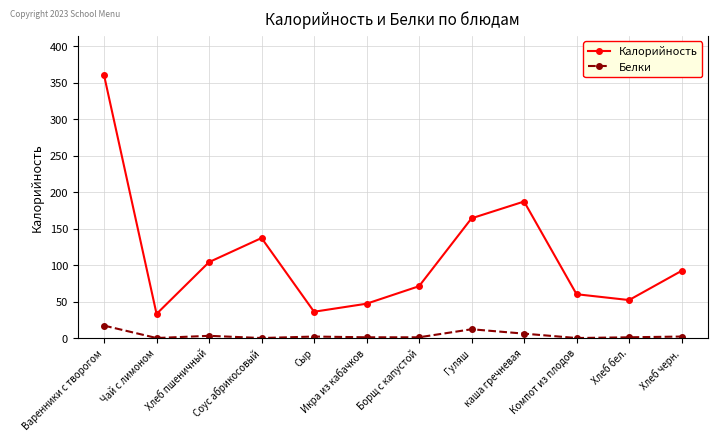

Does the chart display data point markers on the line(s)?

Yes